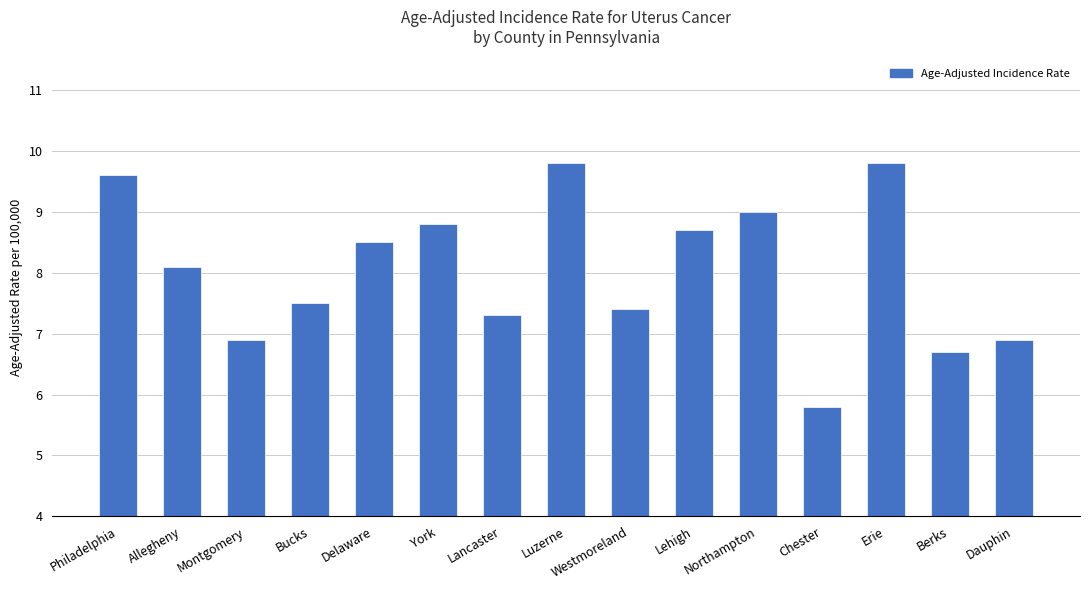

What is the change in value from Delaware to Erie?

+1.3